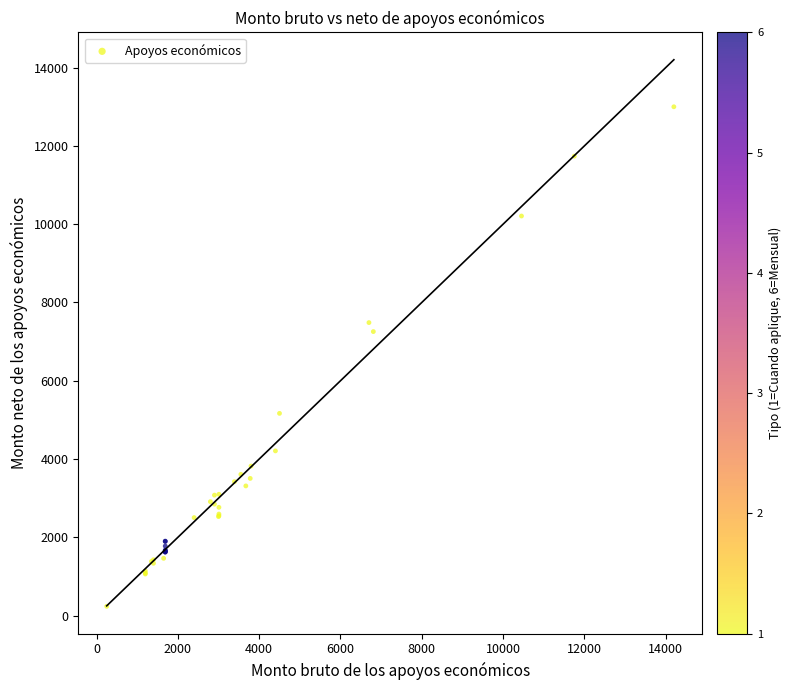

What Y value in the scatter plot is closest to 6618?

7256.0